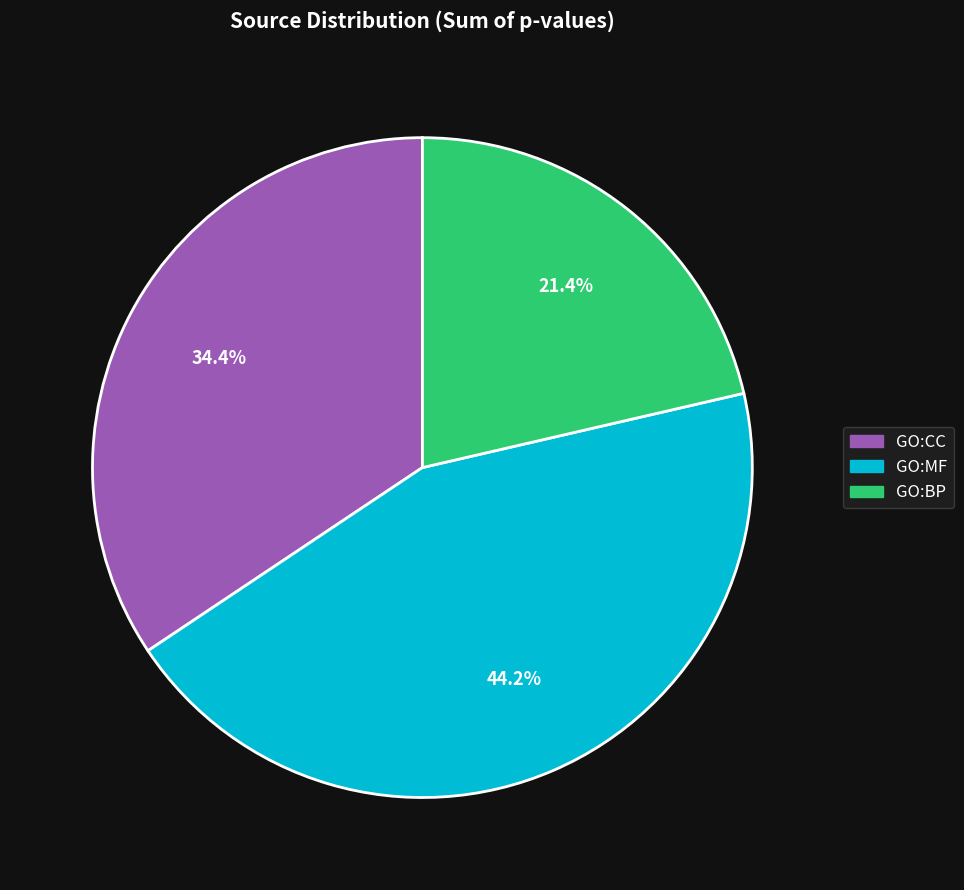

Is there any slice that represents more than half of the pie?

No